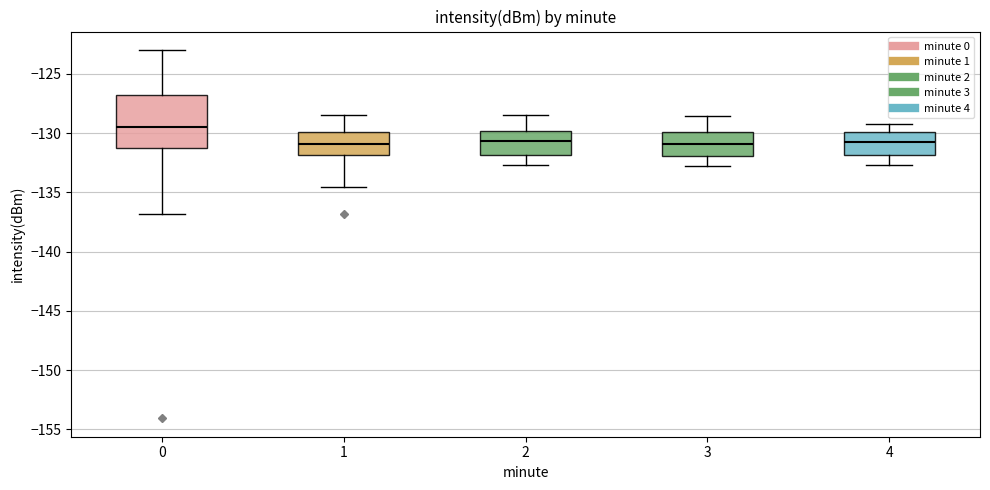

Reading left to right, read every box against the y-axis: the position of its median line, the range the box covers, and the ends of its whiskers. The values are not printed on the chart, so give them approximately, as read against the axis.

0: median -129.5, box -131.5 to -127.0, whiskers -137.0 to -123.0
1: median -131.0, box -132.0 to -130.0, whiskers -134.5 to -128.5
2: median -130.5, box -132.0 to -130.0, whiskers -132.5 to -128.5
3: median -131.0, box -132.0 to -130.0, whiskers -133.0 to -128.5
4: median -130.5, box -132.0 to -130.0, whiskers -132.5 to -129.0